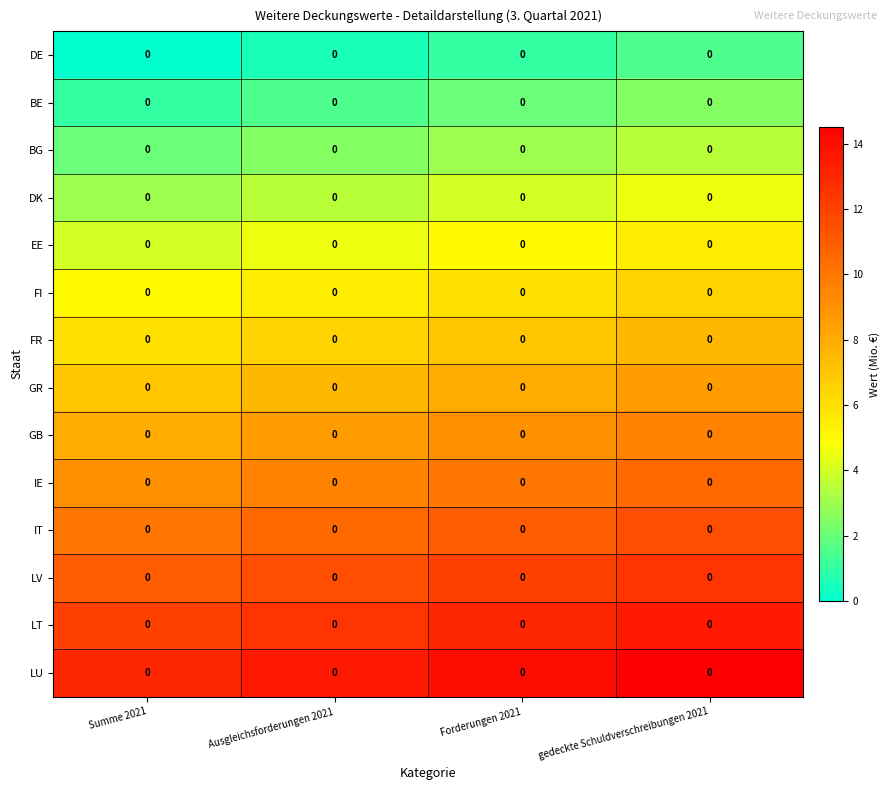

True or false: DE has a value of 1.5 at gedeckte Schuldverschreibungen 2021.

True